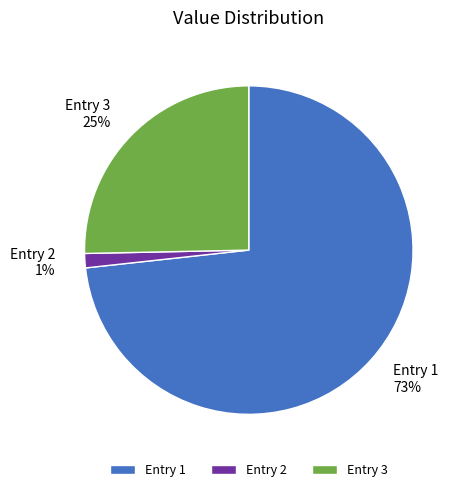

Between Entry 1 and Entry 2, which is larger?

Entry 1